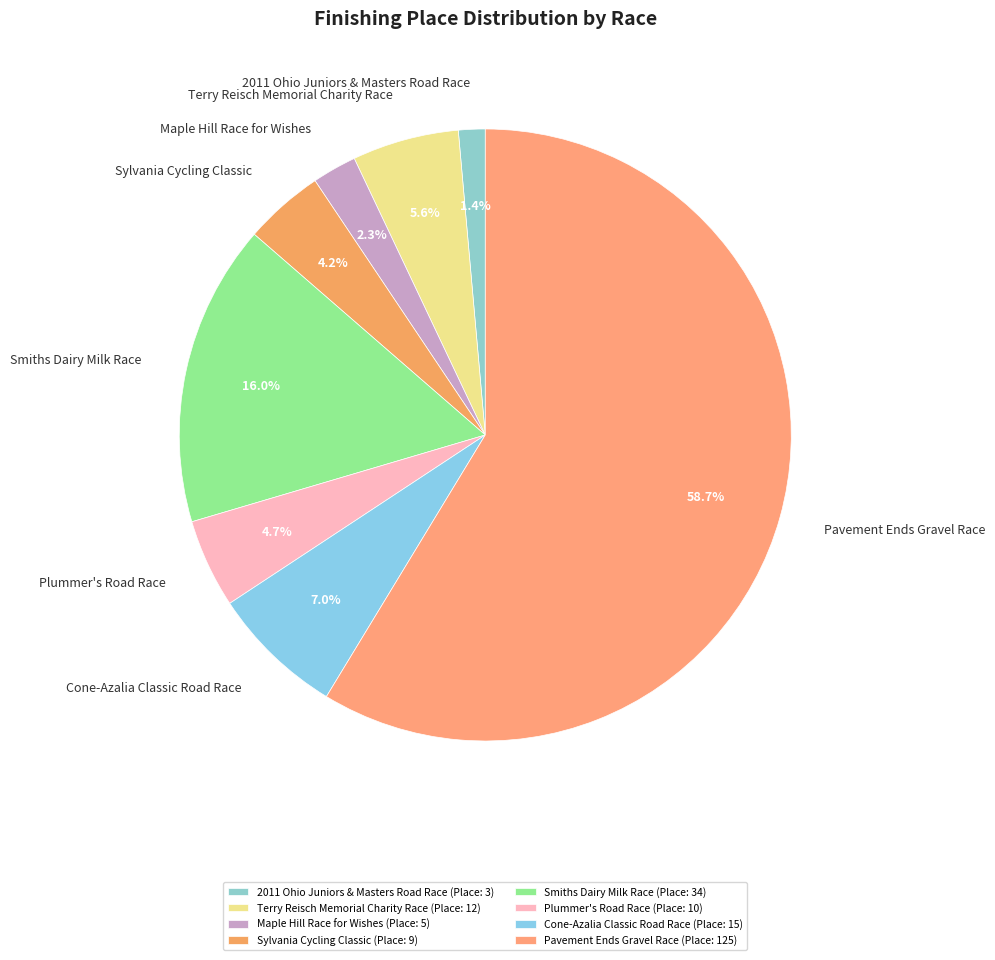

Between Cone-Azalia Classic Road Race and Maple Hill Race for Wishes, which is larger?

Cone-Azalia Classic Road Race